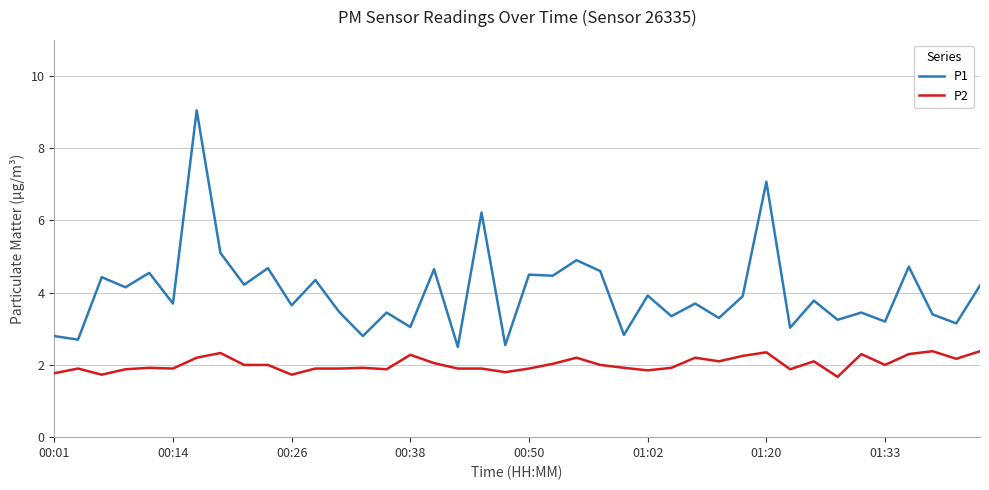

How many categories are shown in the chart?

40